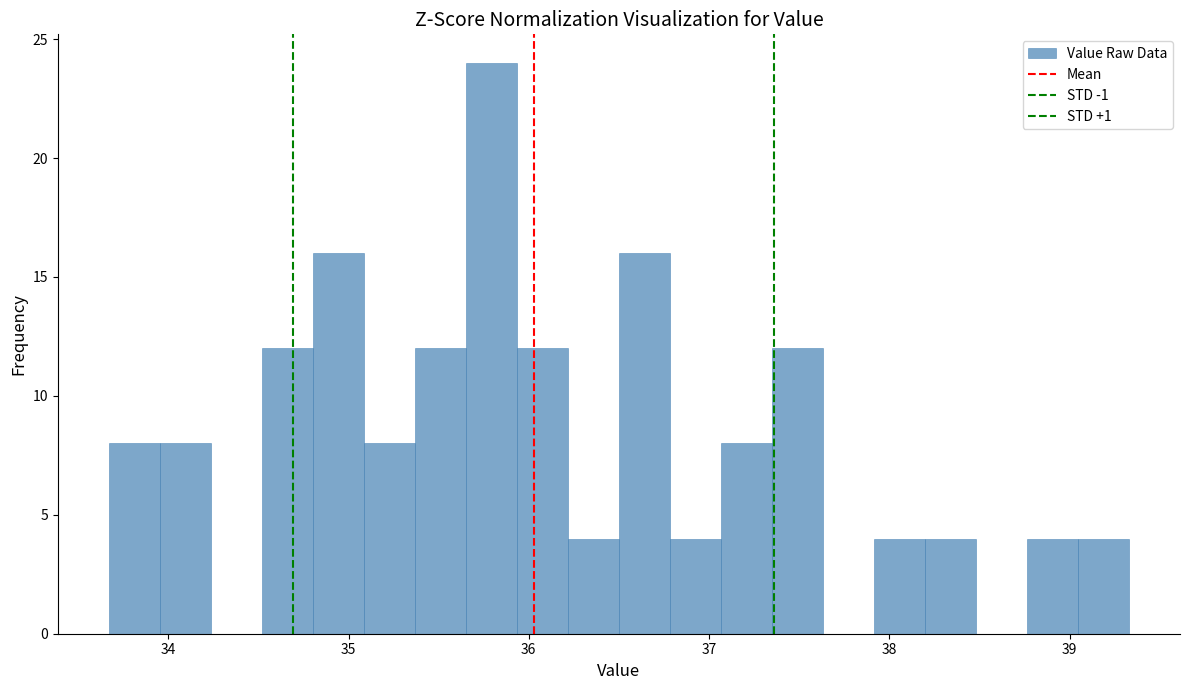

Read against the x-axis, roughly where is the centre of the tallest bar?

35.8